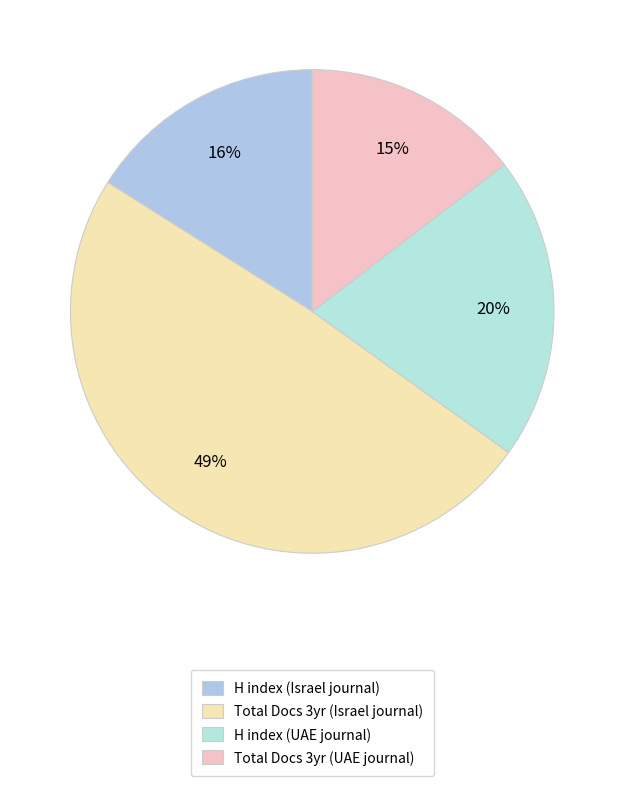

Is there any slice that represents more than half of the pie?

No